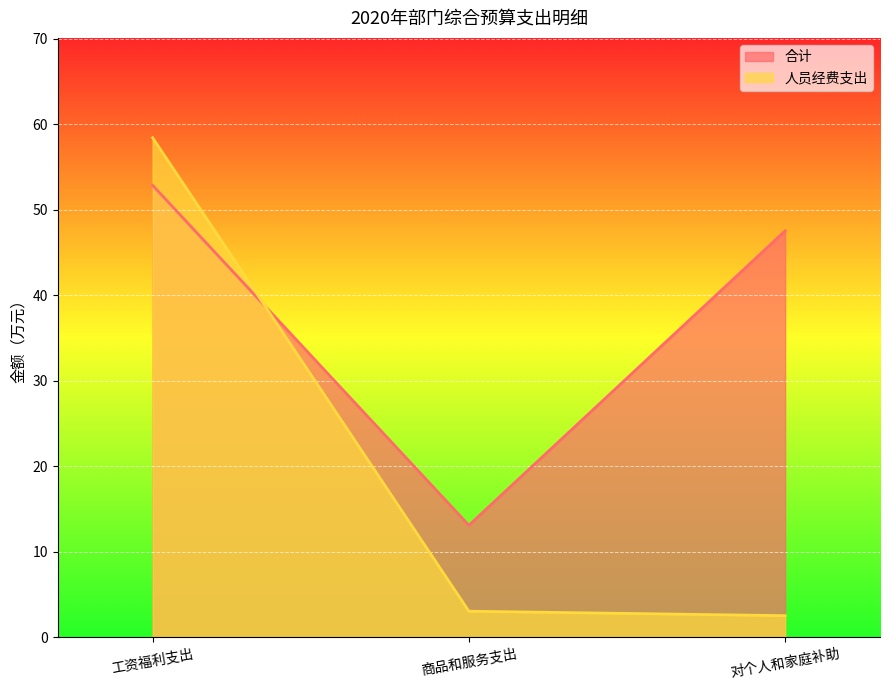

What position from the right is 工资福利支出?

3